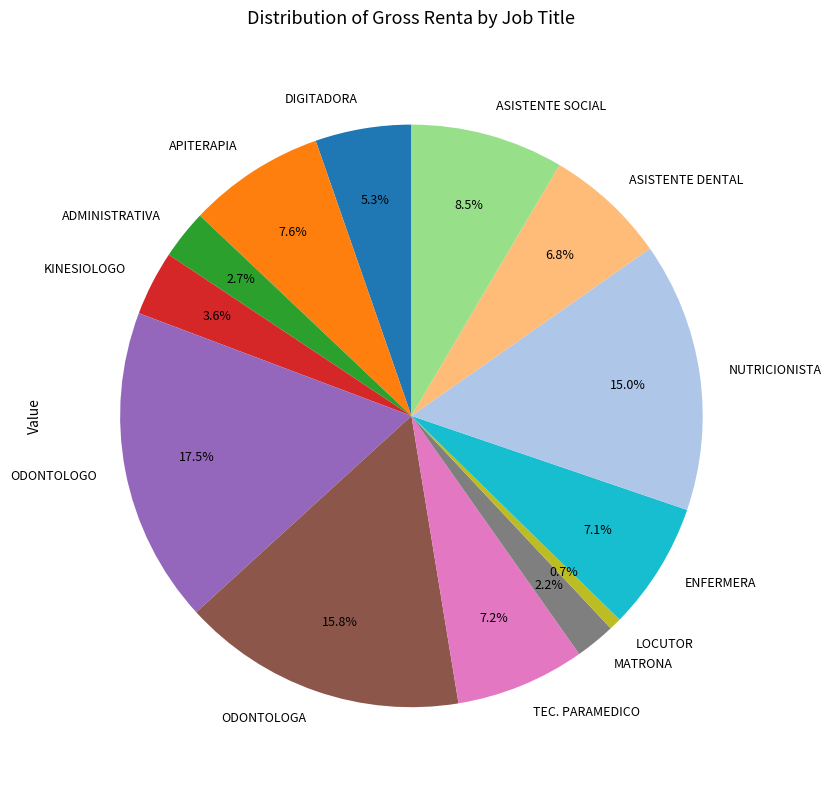

How many slices are in this pie chart?

13